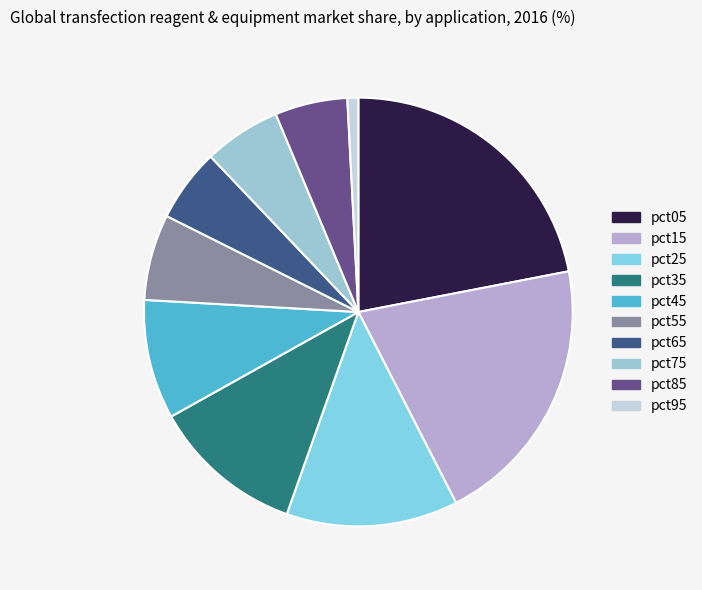

Which slice is the smallest?

pct95